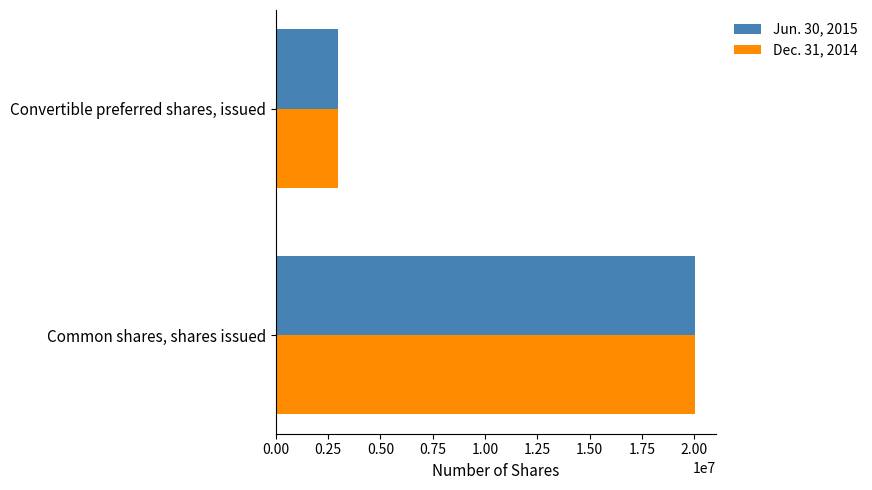

The value of Dec. 31, 2014 at Convertible preferred shares, issued is 2996482. True or false?

True